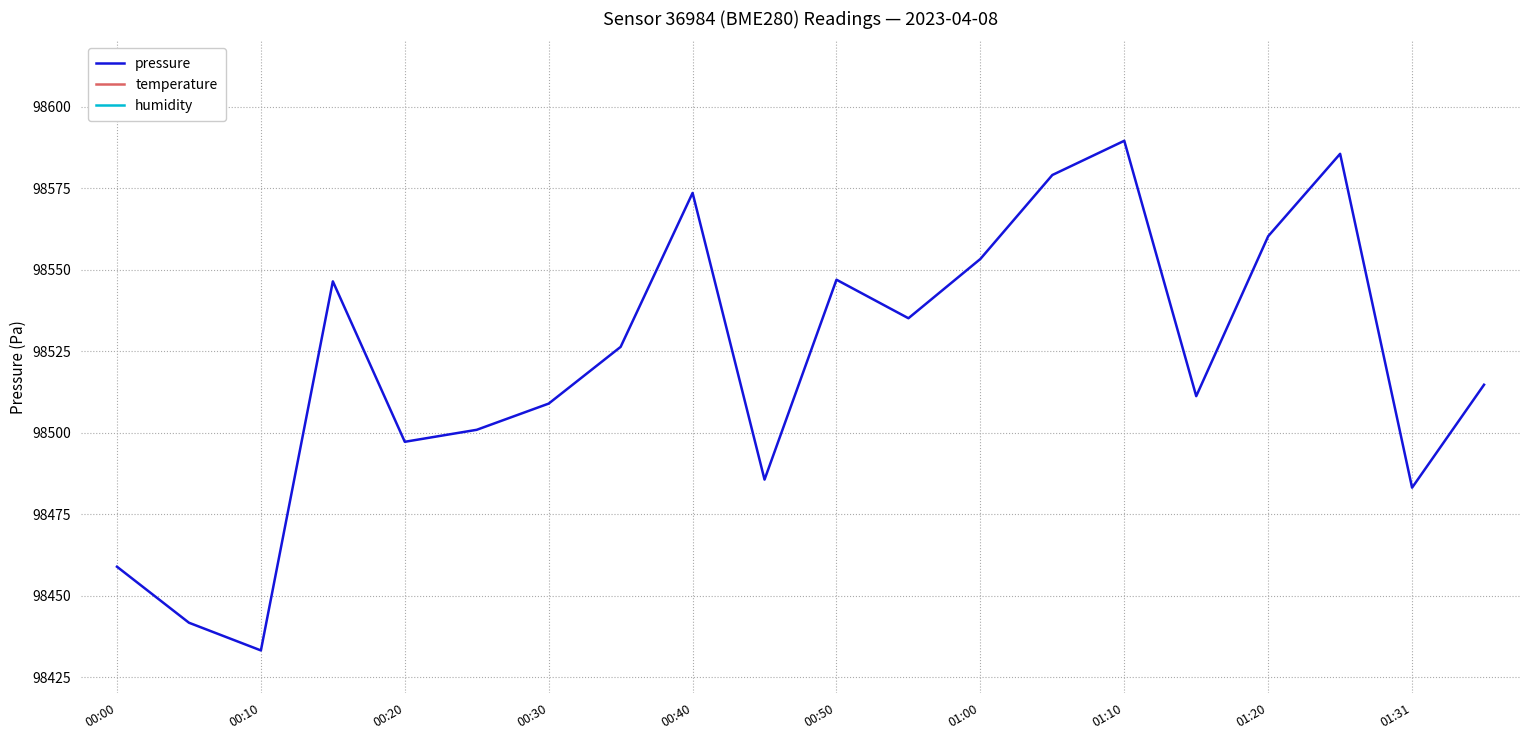

True or false: humidity and temperature intersect in this chart.

False